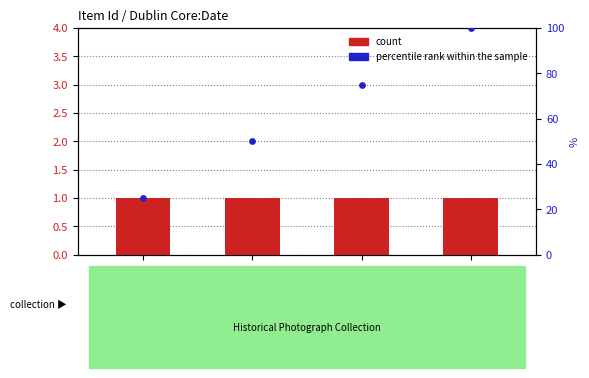

At how many categories does at least one series exceed 20?

4